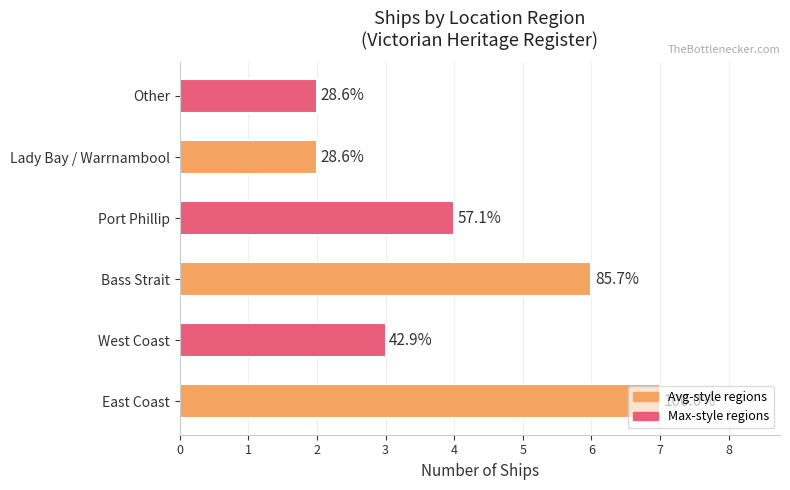

Does the chart contain any negative values?

No